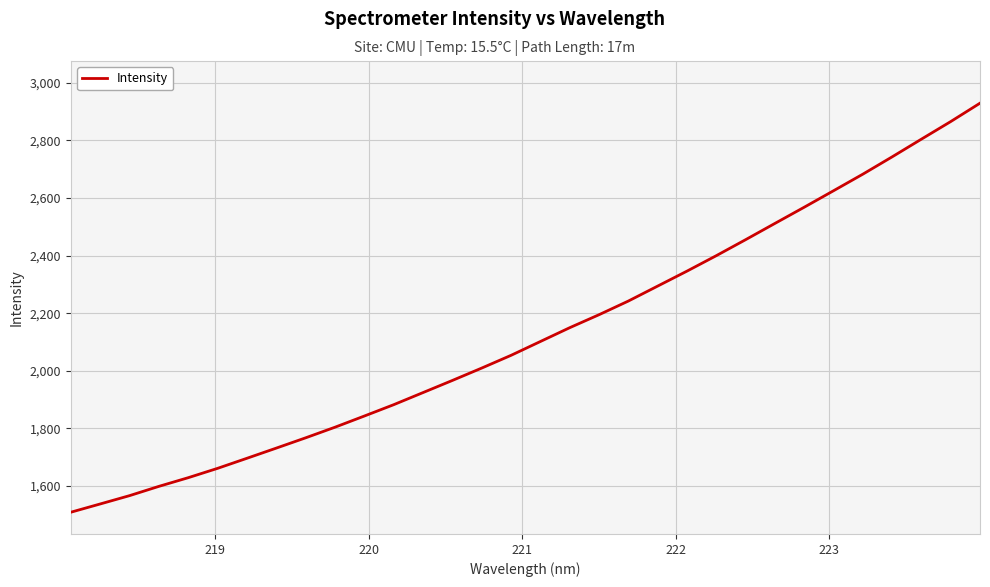

What is the difference between the maximum and minimum values?

1420.2